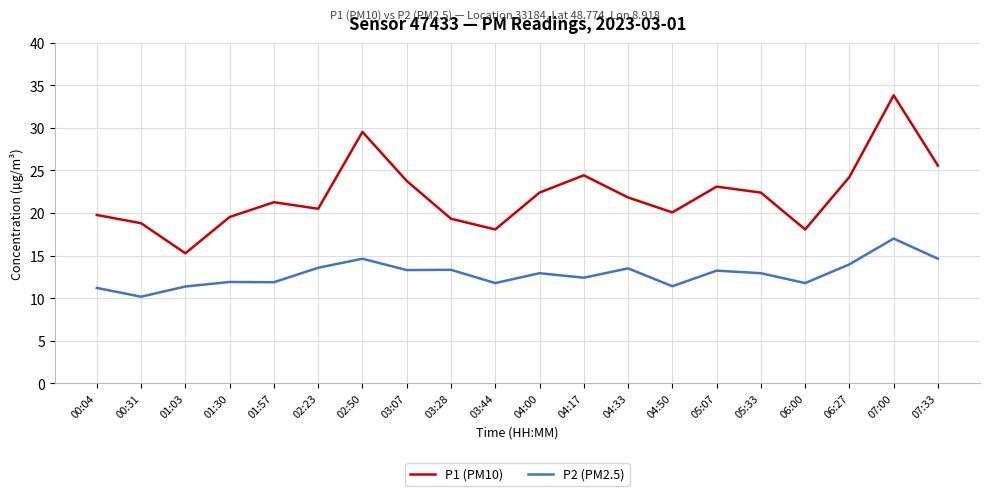

List the series in order of their overall mean, lowest first.

P2 (PM2.5), P1 (PM10)